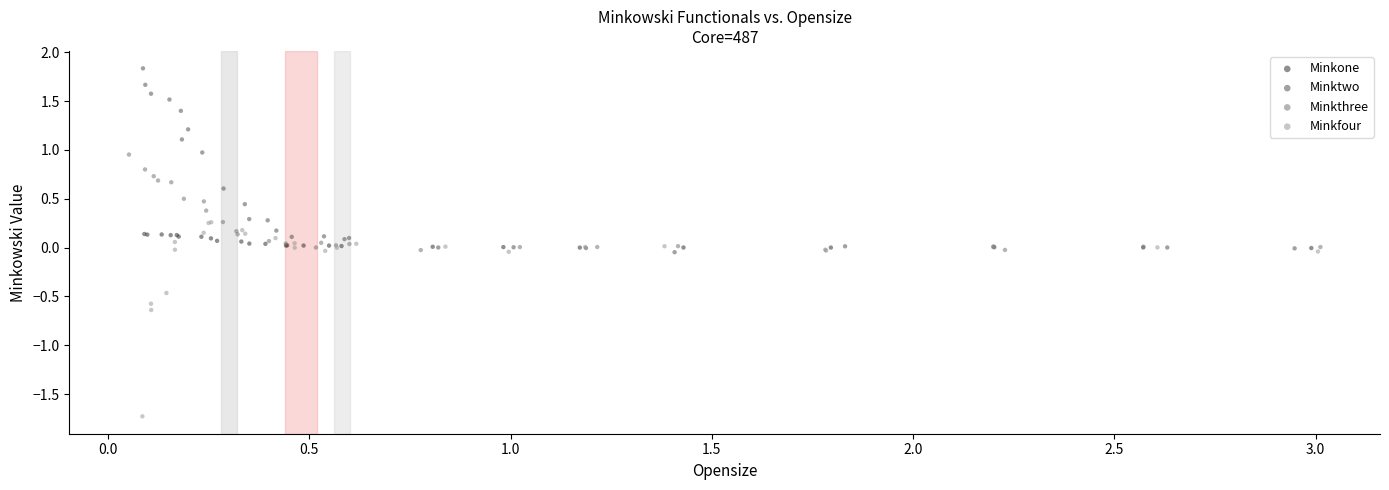

Which series reaches the maximum Y coordinate?

Minktwo